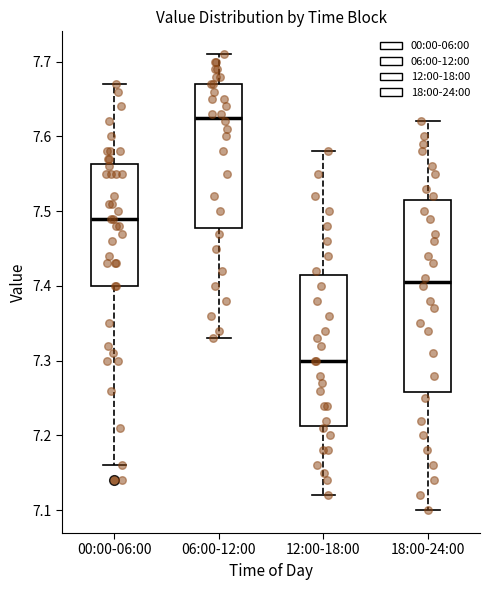

Reading left to right, read every box against the y-axis: the position of its median line, the range the box covers, and the ends of its whiskers. The values are not printed on the chart, so give them approximately, as read against the axis.

00:00-06:00: median 7.49, box 7.40 to 7.56, whiskers 7.16 to 7.67
06:00-12:00: median 7.63, box 7.48 to 7.67, whiskers 7.33 to 7.71
12:00-18:00: median 7.30, box 7.21 to 7.42, whiskers 7.12 to 7.58
18:00-24:00: median 7.41, box 7.26 to 7.52, whiskers 7.10 to 7.62